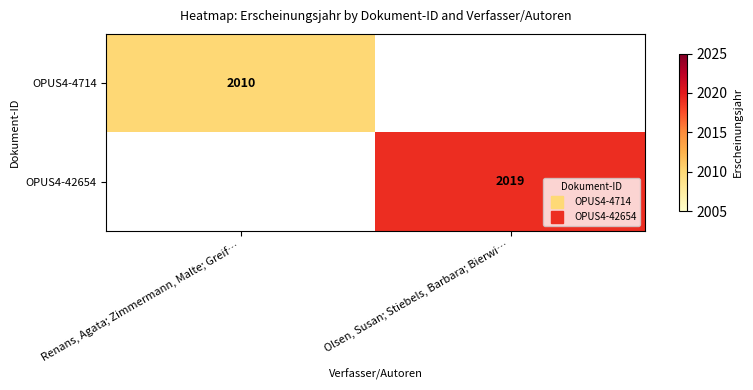

Which category has the lowest value in the OPUS4-42654 series?

Renans, Agata; Zimmermann, Malte; Greif…